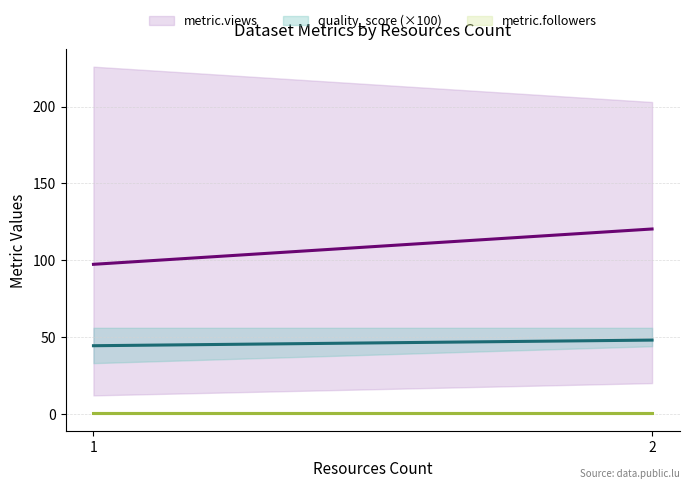

What is the minimum value for quality_score (×100)?

44.3